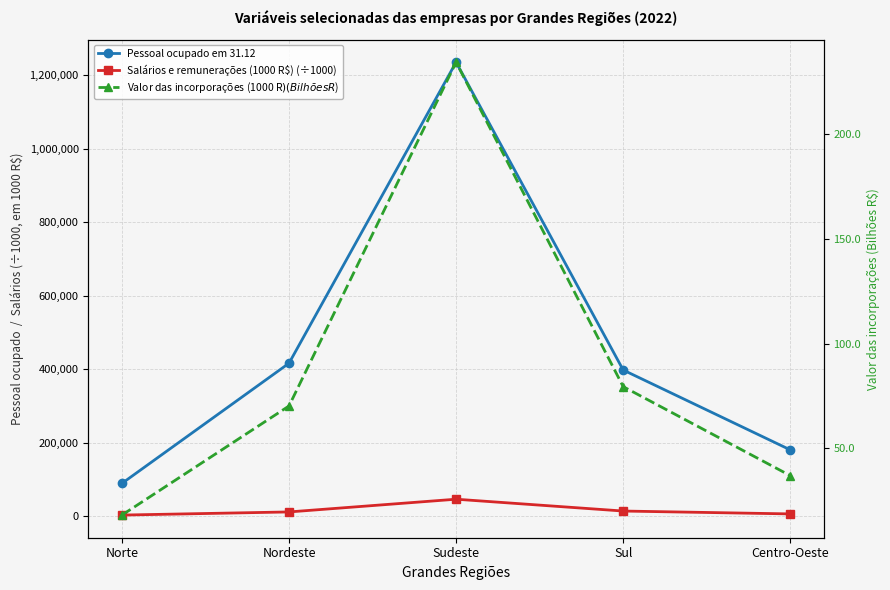

What is the sum of the Valor das incorporações (1000 R$) (Bilhões R$) values at Sudeste and Norte?

252.5